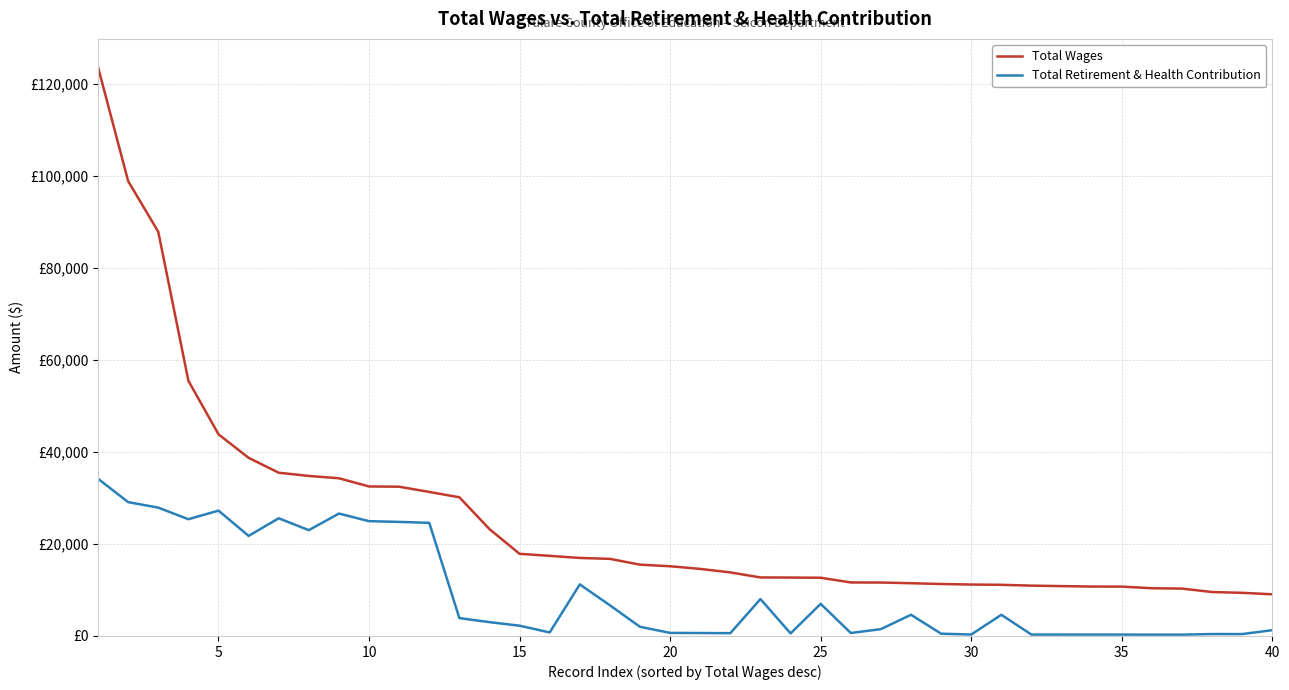

True or false: Total Retirement & Health Contribution and Total Wages intersect in this chart.

False